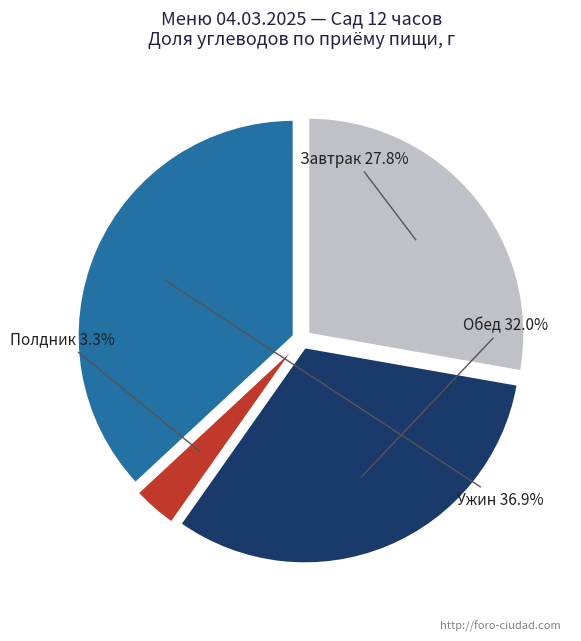

To the nearest percent, what is the combined percentage of Ужин and Завтрак?

65%